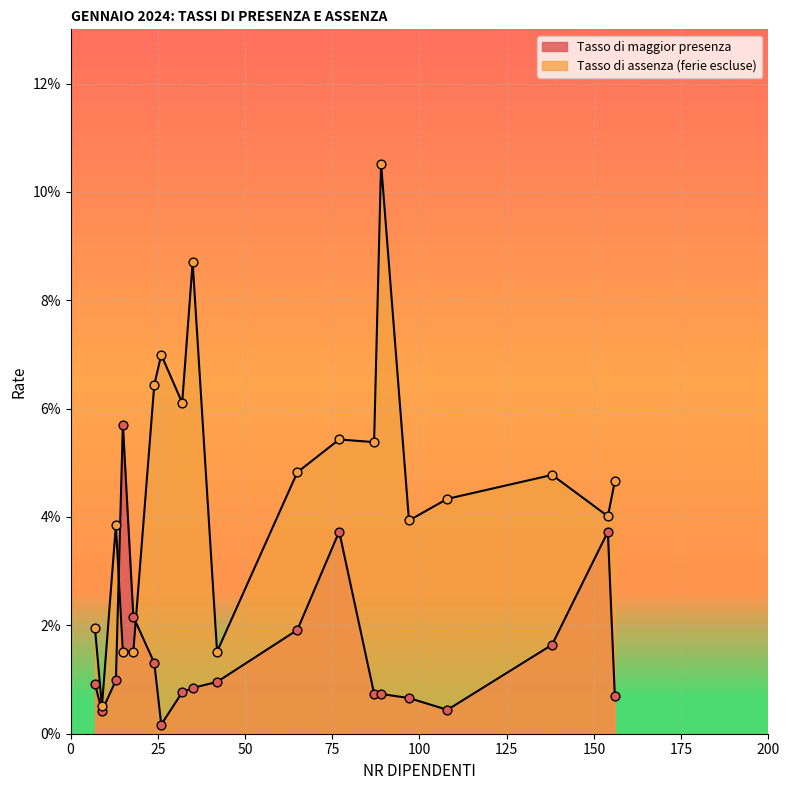

What is the total value across all series at 154?

0.1